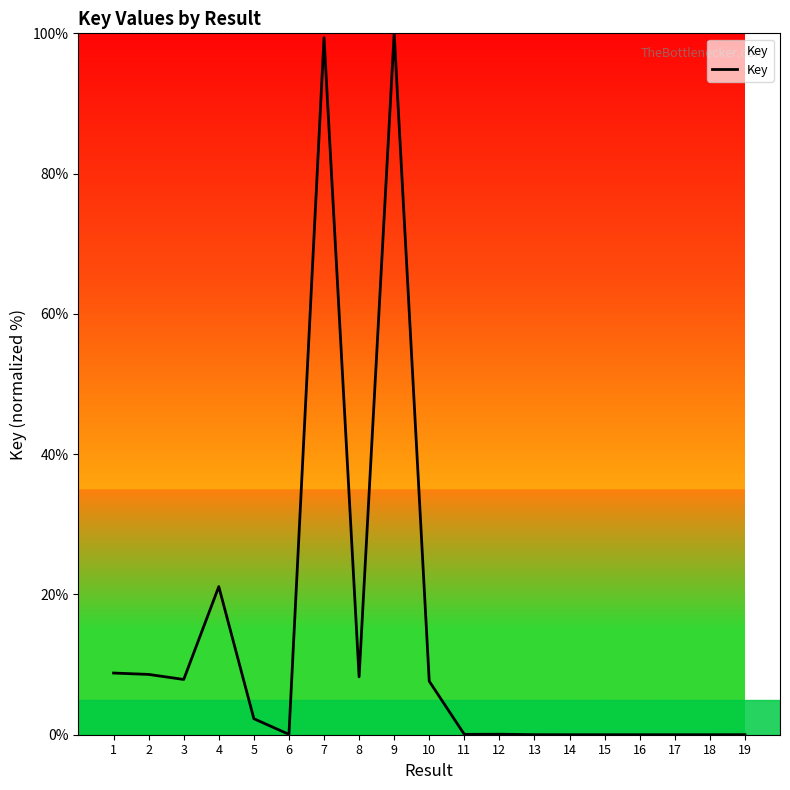

What is the sum of all values?

264.1